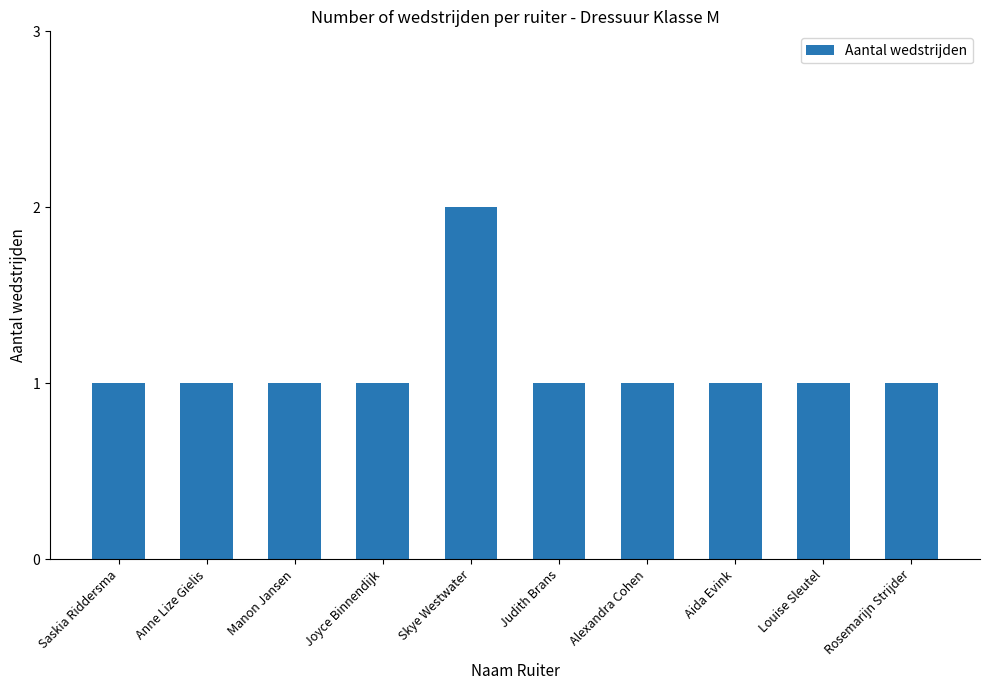

True or false: the data shows 2 at Manon Jansen.

False